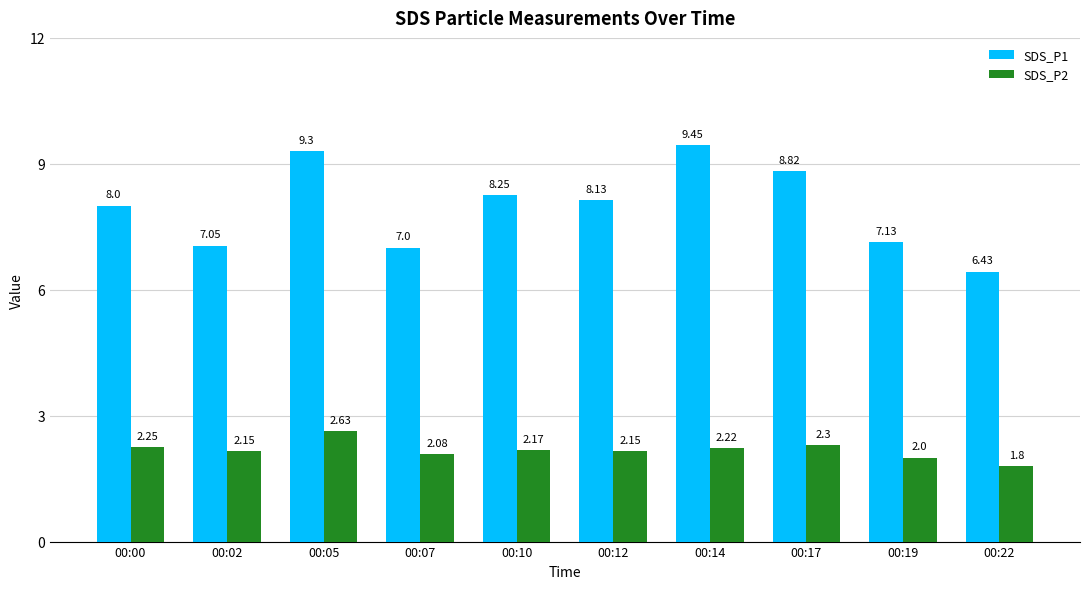

What are all the series names shown in the legend?

SDS_P1, SDS_P2